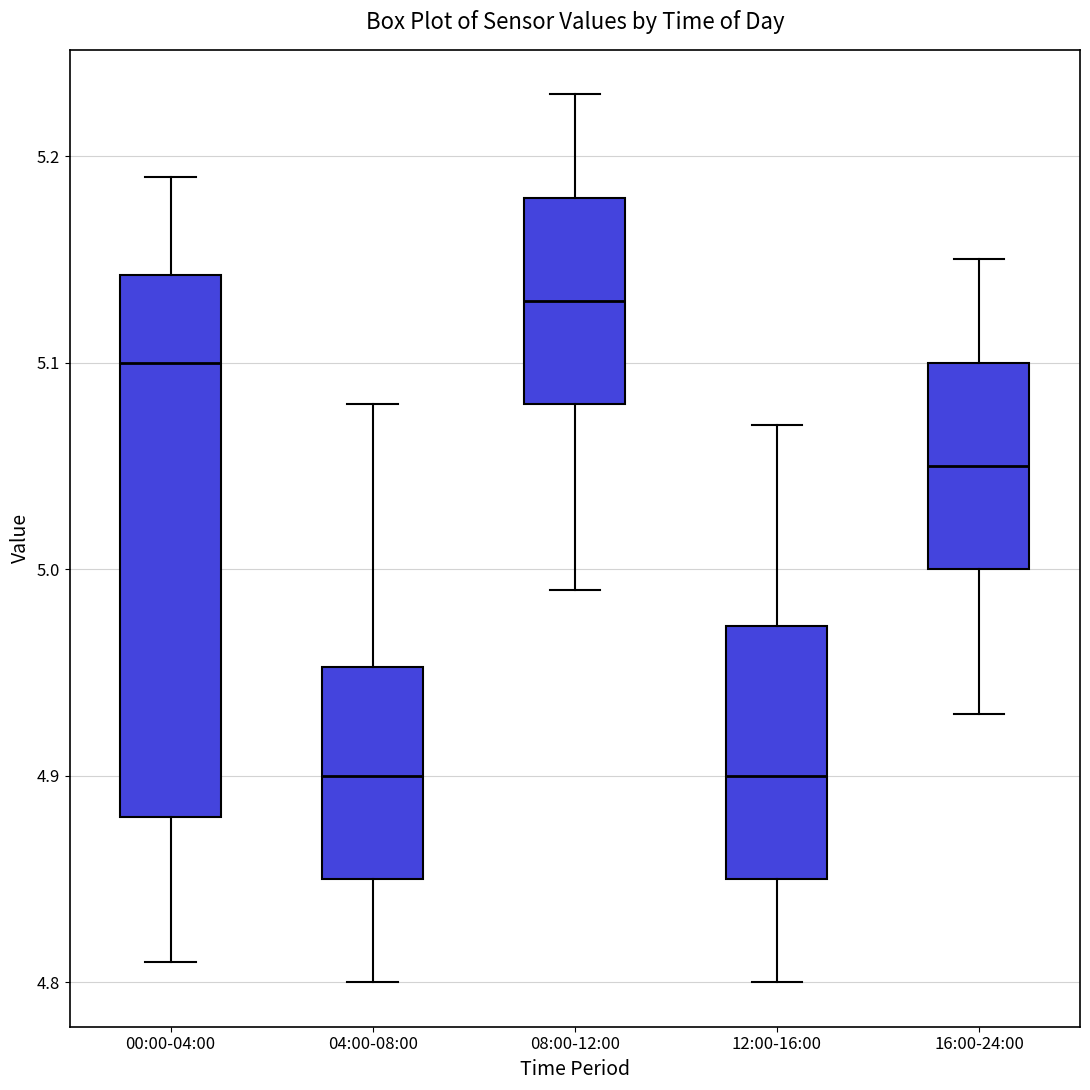

Reading left to right, transcribe this box plot: for each box, give where its median line is, the range the box spans, and where its two whiskers end, as read against the y-axis. The values are not printed on the chart, so give them approximately, as read against the axis.

00:00-04:00: median 5.10, box 4.88 to 5.14, whiskers 4.81 to 5.19
04:00-08:00: median 4.90, box 4.85 to 4.95, whiskers 4.80 to 5.08
08:00-12:00: median 5.13, box 5.08 to 5.18, whiskers 4.99 to 5.23
12:00-16:00: median 4.90, box 4.85 to 4.97, whiskers 4.80 to 5.07
16:00-24:00: median 5.05, box 5.00 to 5.10, whiskers 4.93 to 5.15